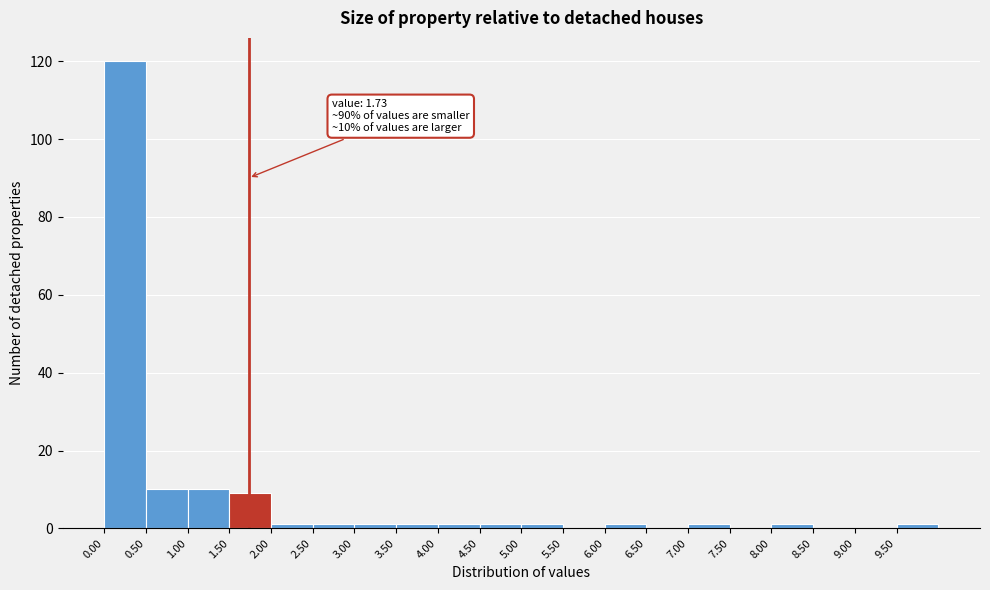

Which range on the x-axis has the tallest bar?

0.0 to 0.5